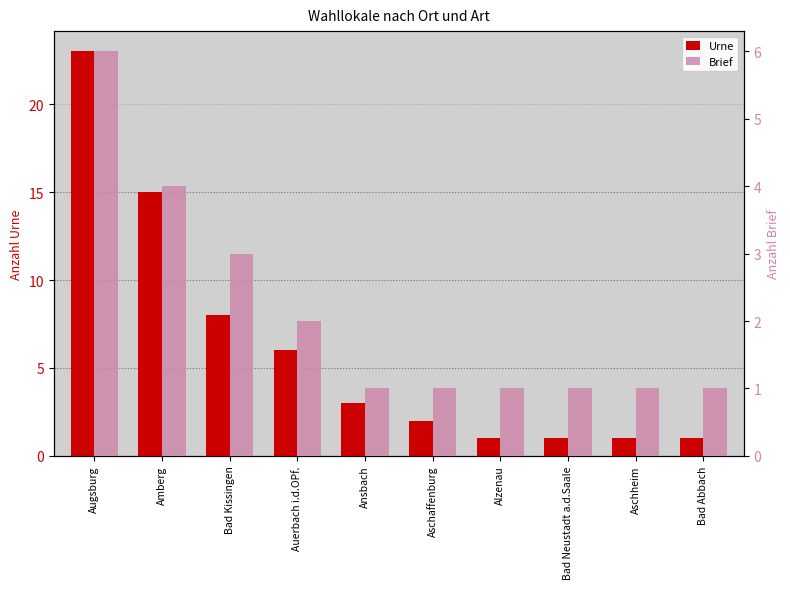

What are all the series names shown in the legend?

Urne, Brief